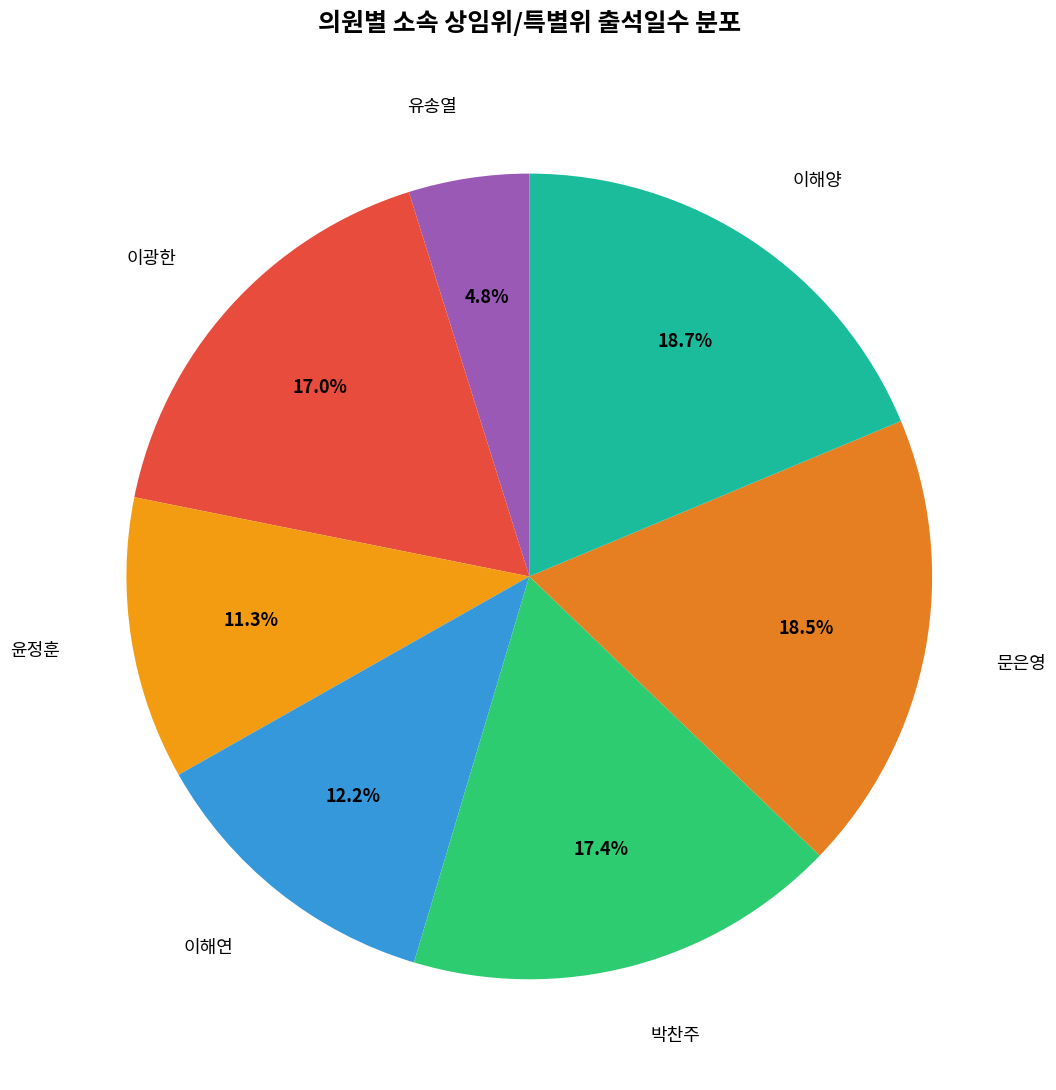

What is the smallest slice in the pie chart?

유송열